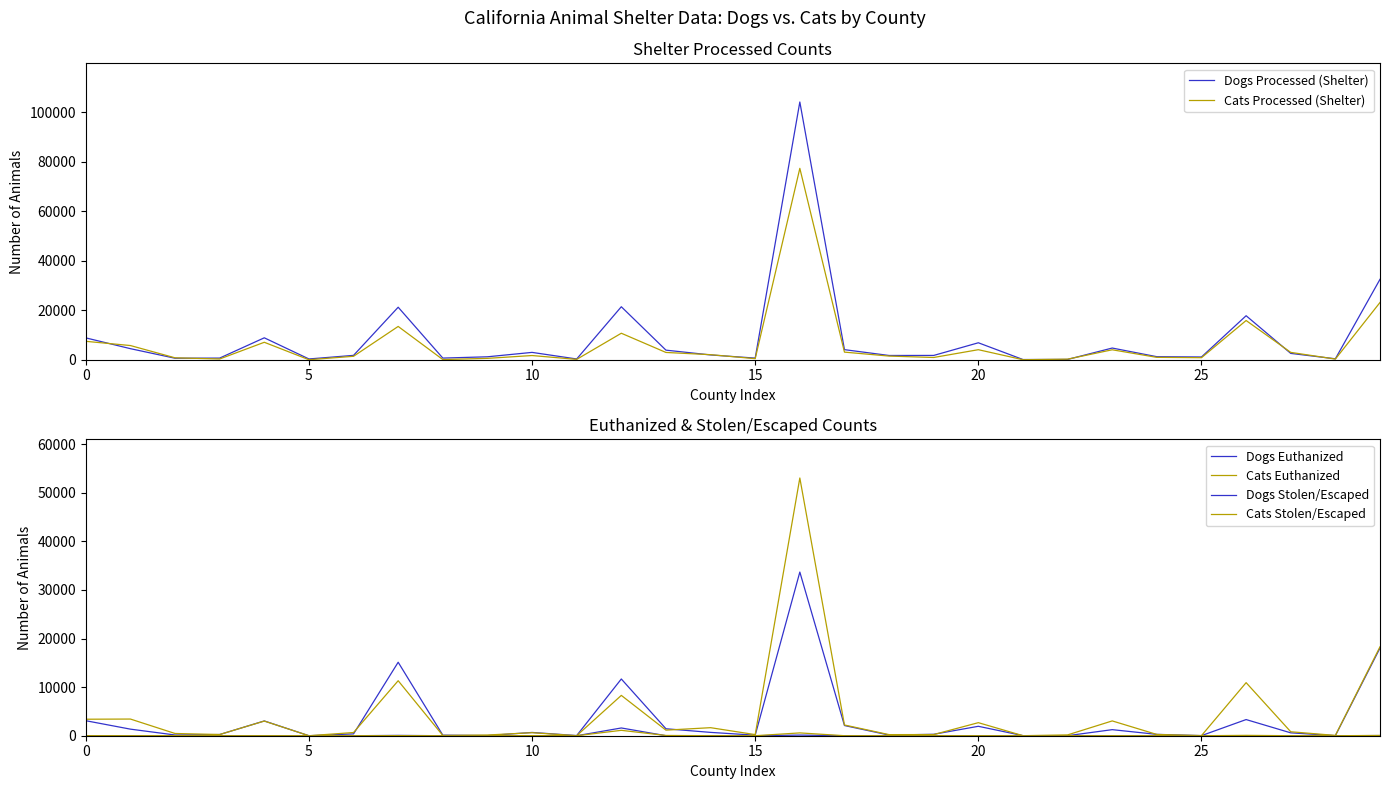

Reading right to left, what are all the values shown in this chart?

Dogs Processed (Shelter): 32521	374	2556	17789	1110	1223	4723	120	75	6854	1735	1714	4072	104228	656	1931	3872	21423	298	2964	1184	663	21235	1759	309	8859	661	603	4470	8835
Cats Processed (Shelter): 23149	262	2969	15857	821	955	4021	229	6	4055	906	1477	3073	77392	430	2040	2940	10711	140	1693	552	66	13461	1390	0	7054	298	770	5734	7445
Dogs Euthanized: 18041	19	593	3325	19	279	1248	7	19	1941	297	132	2096	33679	113	687	1431	11675	34	675	31	119	15120	376	0	3039	246	152	1354	3089
Cats Euthanized: 18300	62	814	10921	28	259	3047	171	6	2686	240	224	2208	53035	228	1655	1148	8299	9	621	146	53	11318	658	0	3017	248	459	3431	3395
Dogs Stolen/Escaped: 36	0	0	4	1	2	2	0	2	15	3	0	0	133	0	2	8	1594	0	13	2	1	70	1	0	4	1	1	5	7
Cats Stolen/Escaped: 55	0	2	75	0	1	1	0	0	2	2	0	4	580	2	6	51	1110	0	13	1	0	20	1	0	5	0	13	4	9